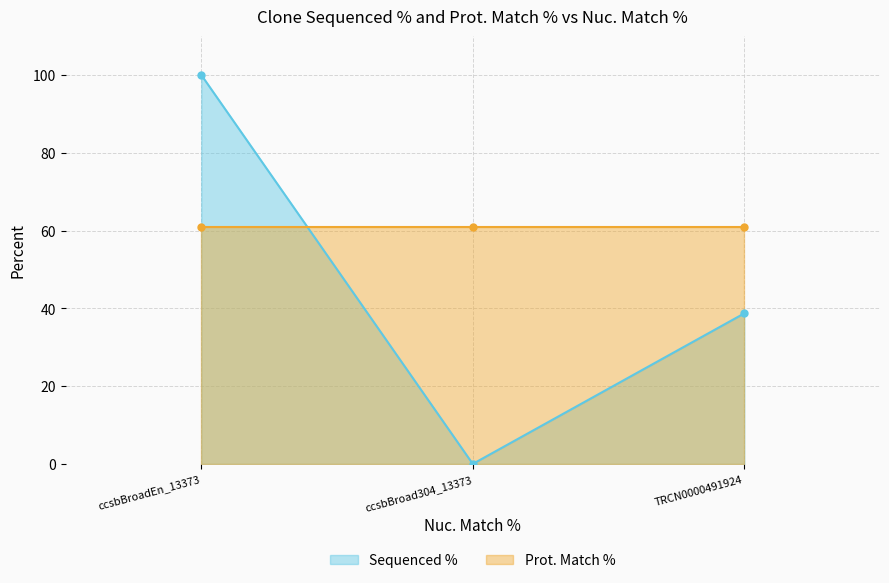

Is it true that the value at ccsbBroad304_13373 is 0.0?

True